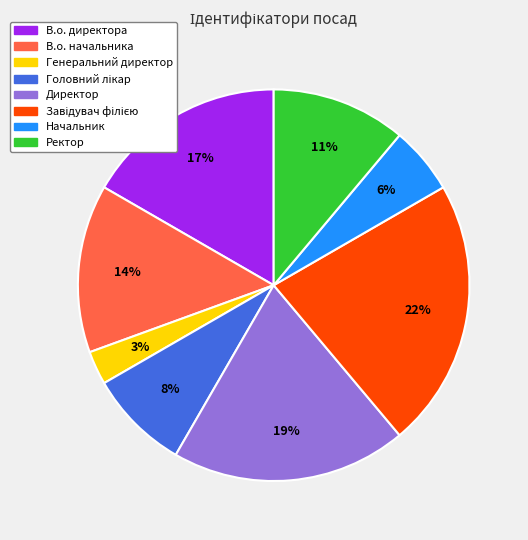

Is it true that Директор is 12% of the pie?

False